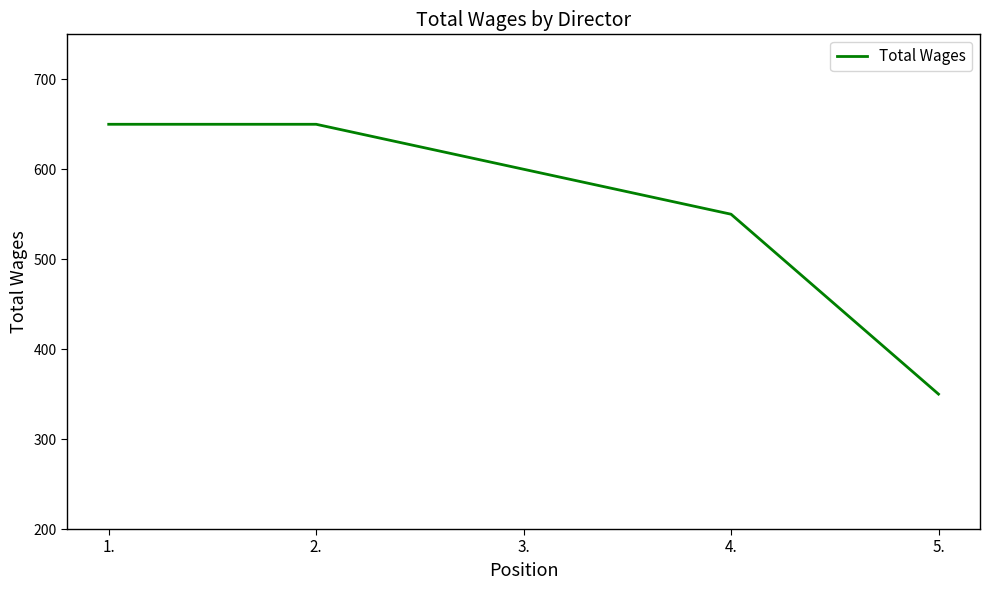

Is this an area chart (filled region under the line)?

No